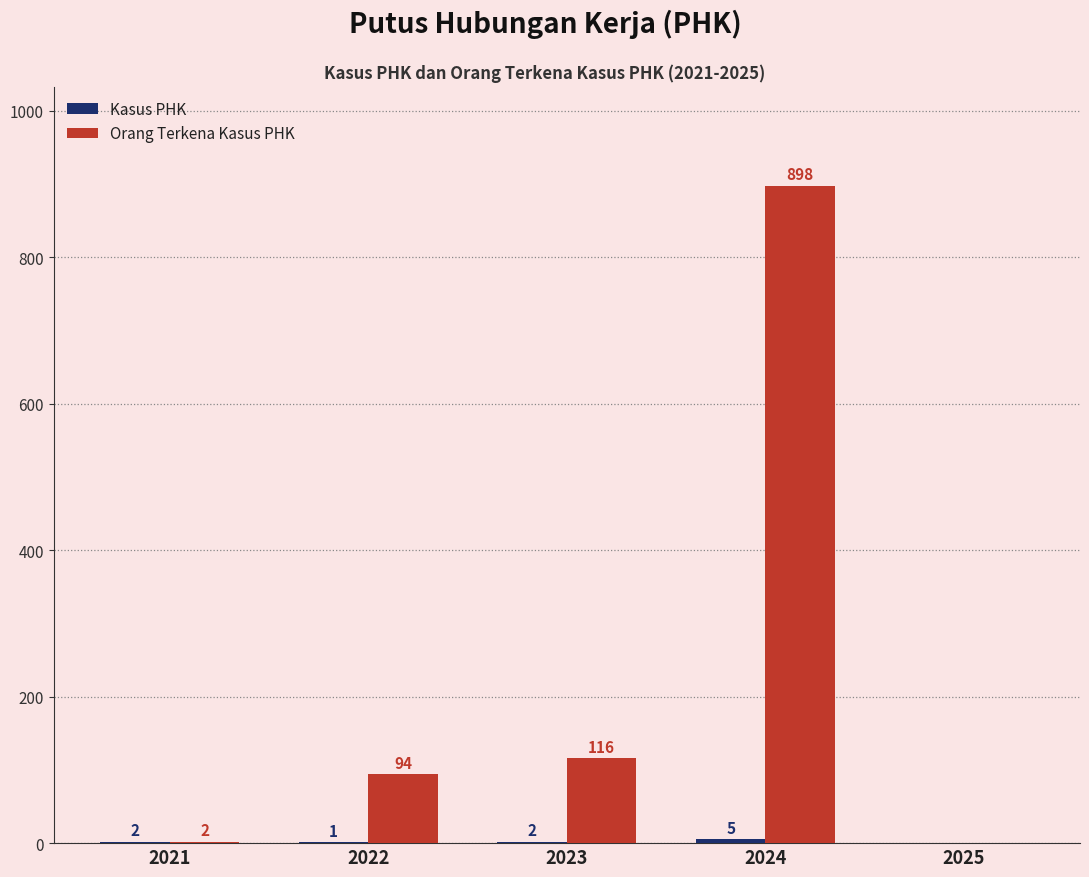

Are the bars grouped side by side (vs. stacked)?

Yes